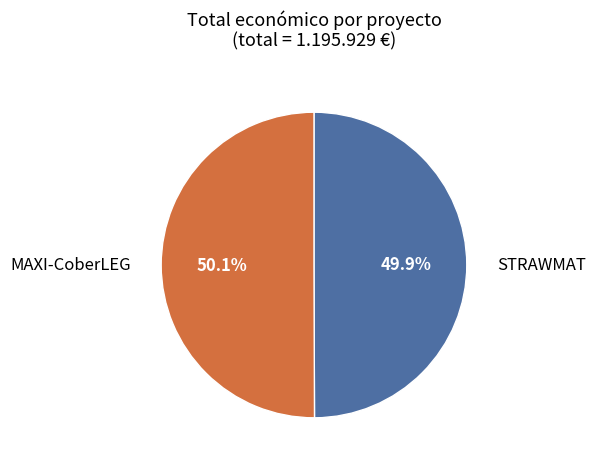

Do STRAWMAT and MAXI-CoberLEG together represent more than half of the pie?

Yes